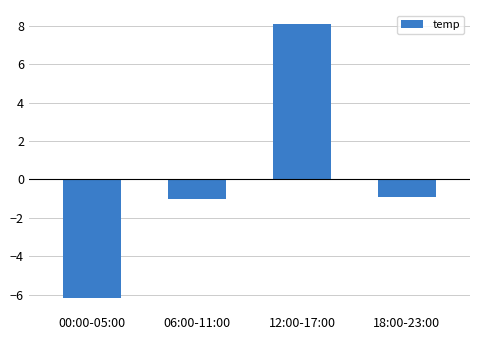

The chart shows a value of 3.4 at 12:00-17:00. True or false?

False